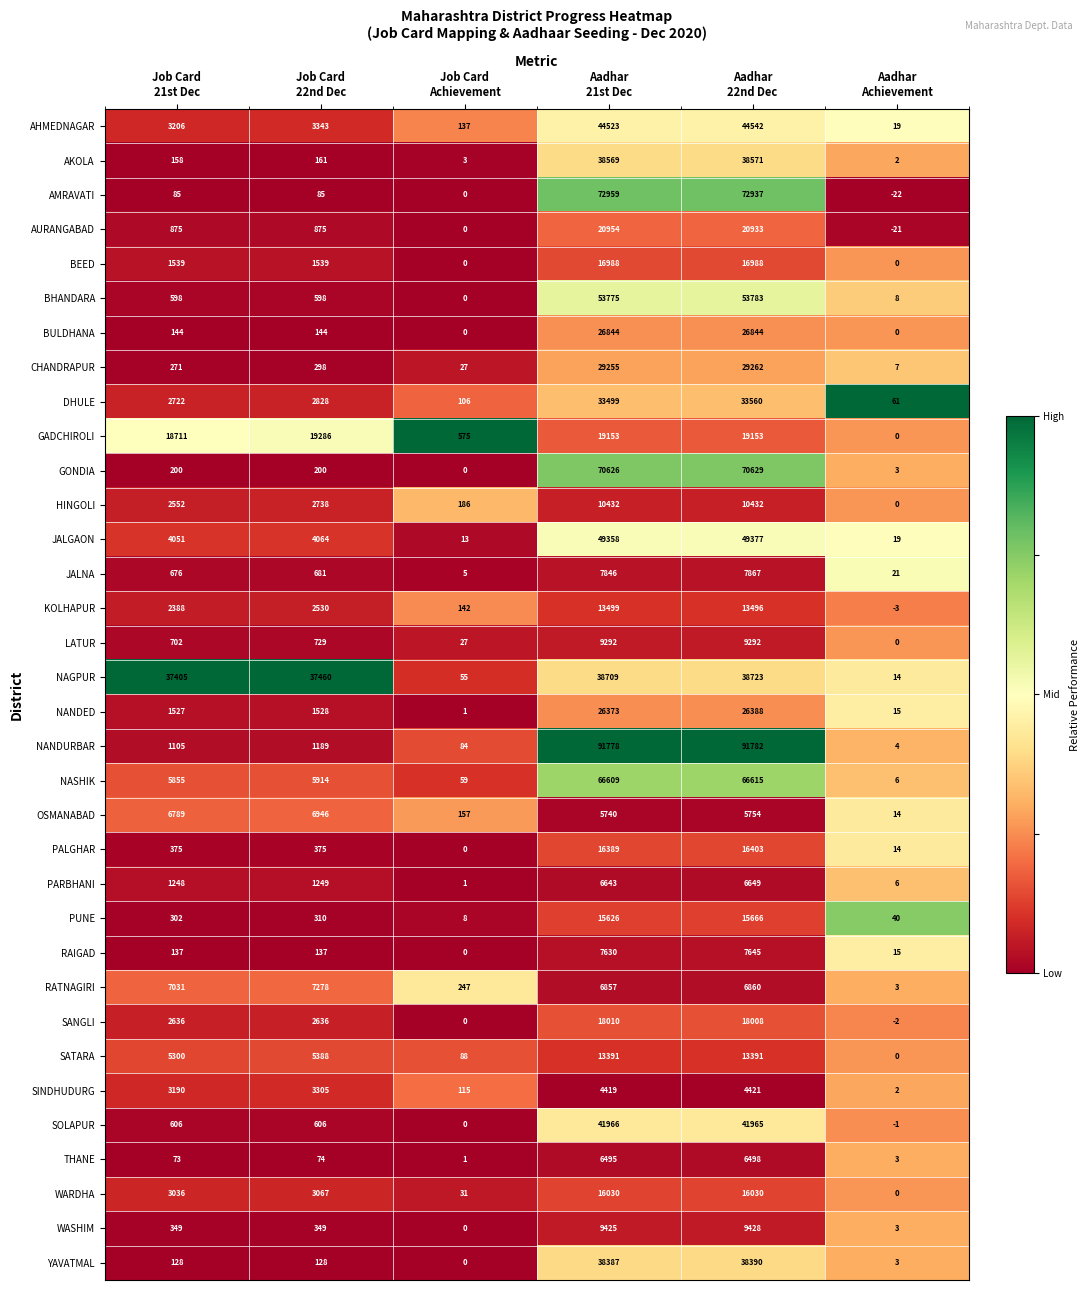

What is the sum of all HINGOLI values?

26340